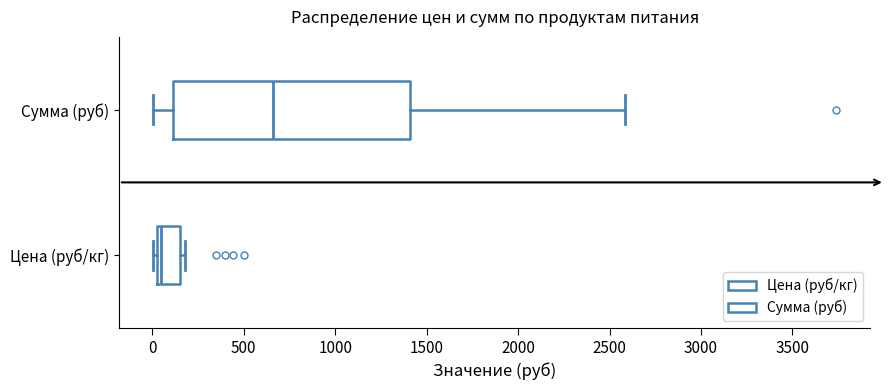

Reading bottom to top, read every box against the x-axis: the position of its median line, the range the box covers, and the ends of its whiskers. The values are not printed on the chart, so give them approximately, as read against the axis.

Цена (руб/кг): median 50 (just right of the box's left edge), box 50 to 150, whiskers 0 to 200
Сумма (руб): median 650, box 100 to 1400, whiskers 0 to 2600